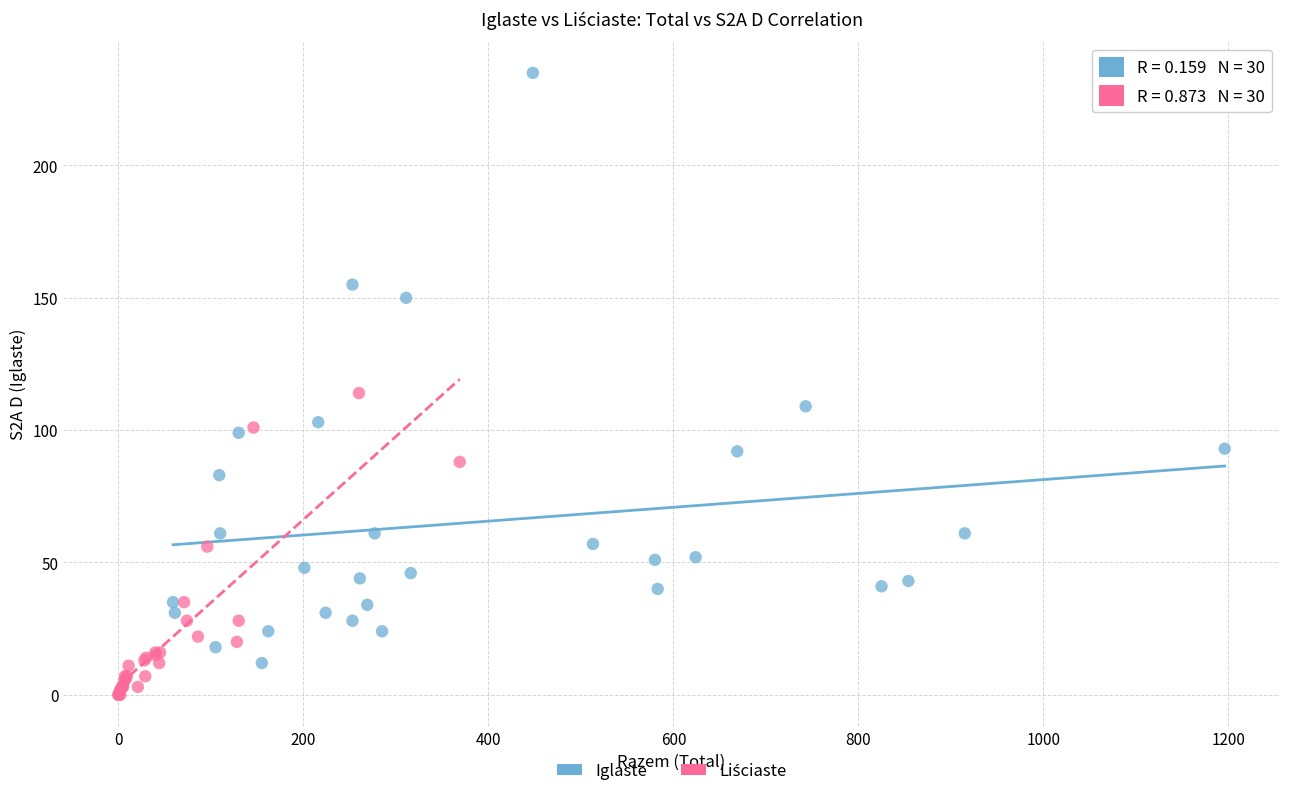

Which series reaches the maximum Y coordinate?

Iglaste